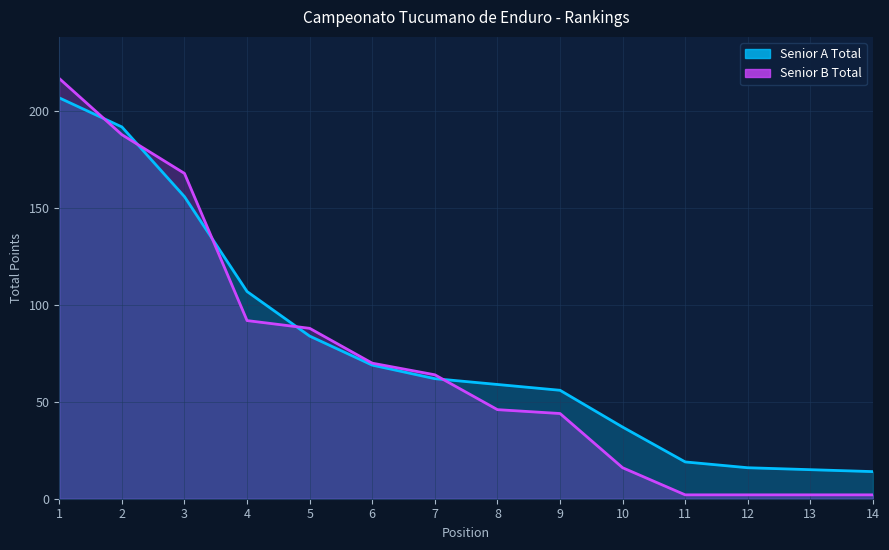

How many categories are shown in the chart?

14